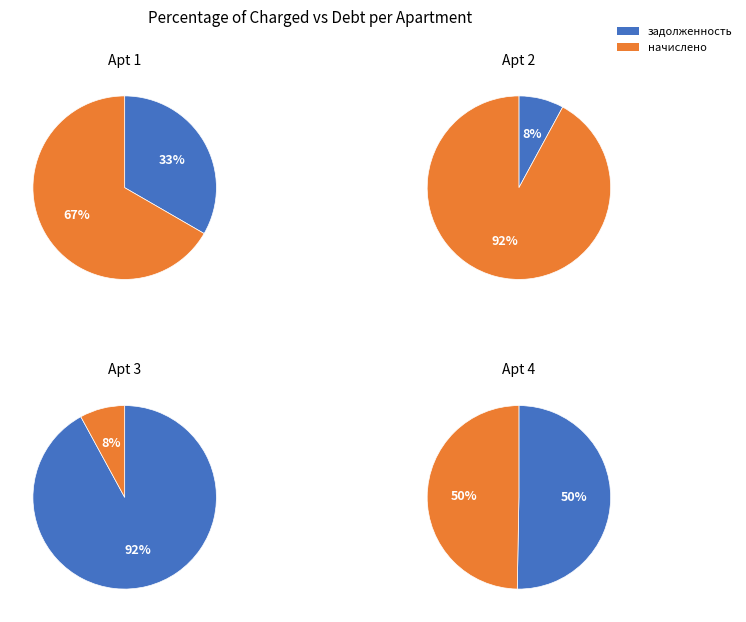

What percentage is NOT represented by задолженность?

66.7%